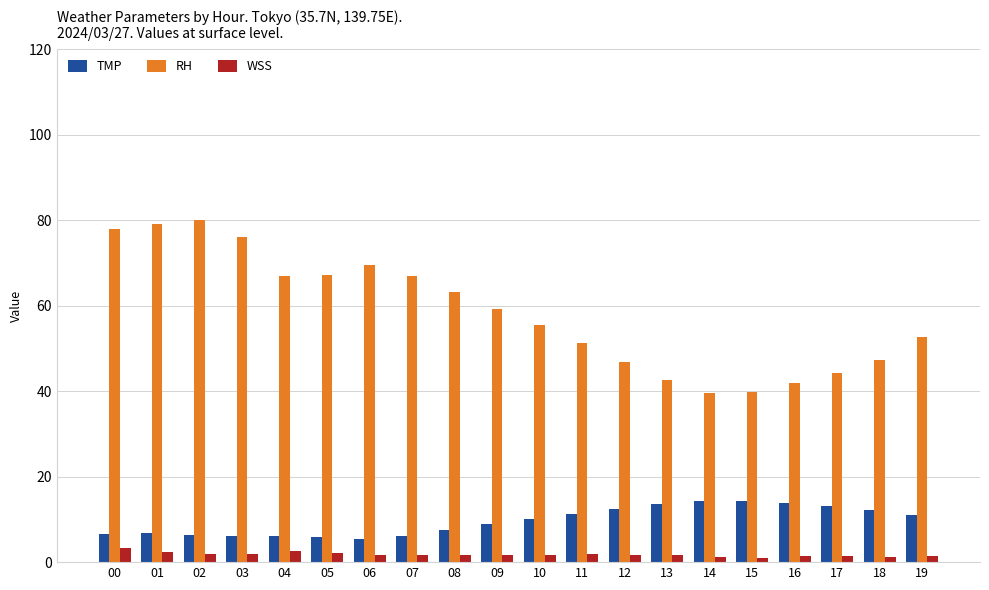

What is the difference between the TMP values at 01 and 04?

0.6